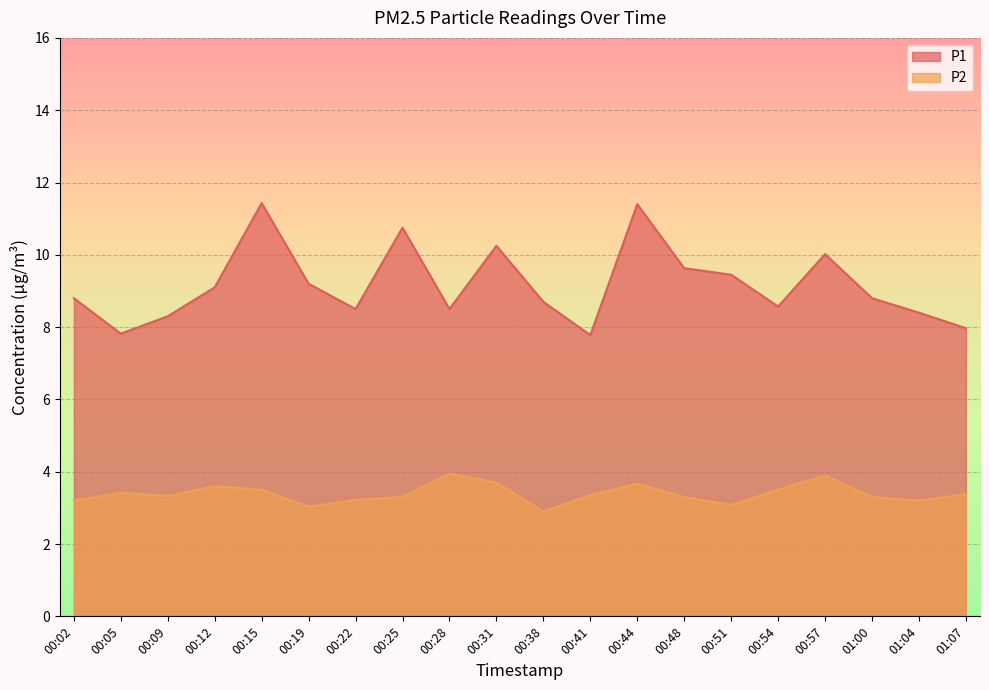

What is the maximum value for P1?

11.4